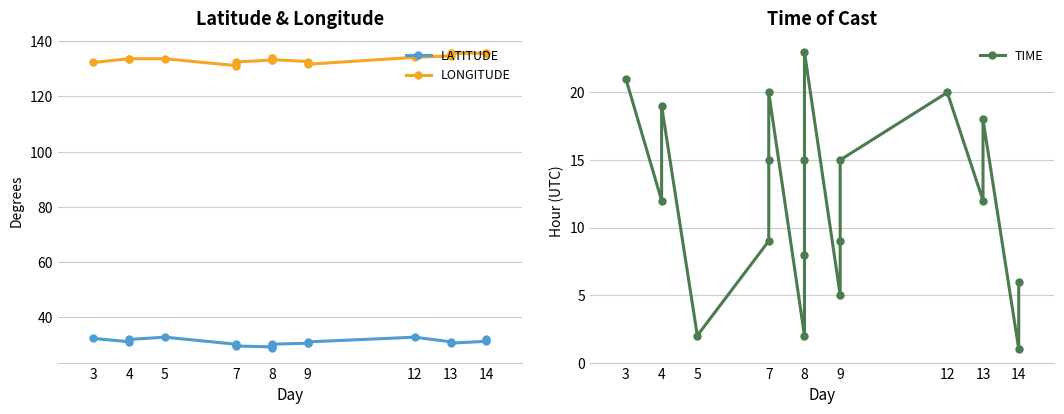

What is the value of the LONGITUDE point at the 7th from the left?

131.2